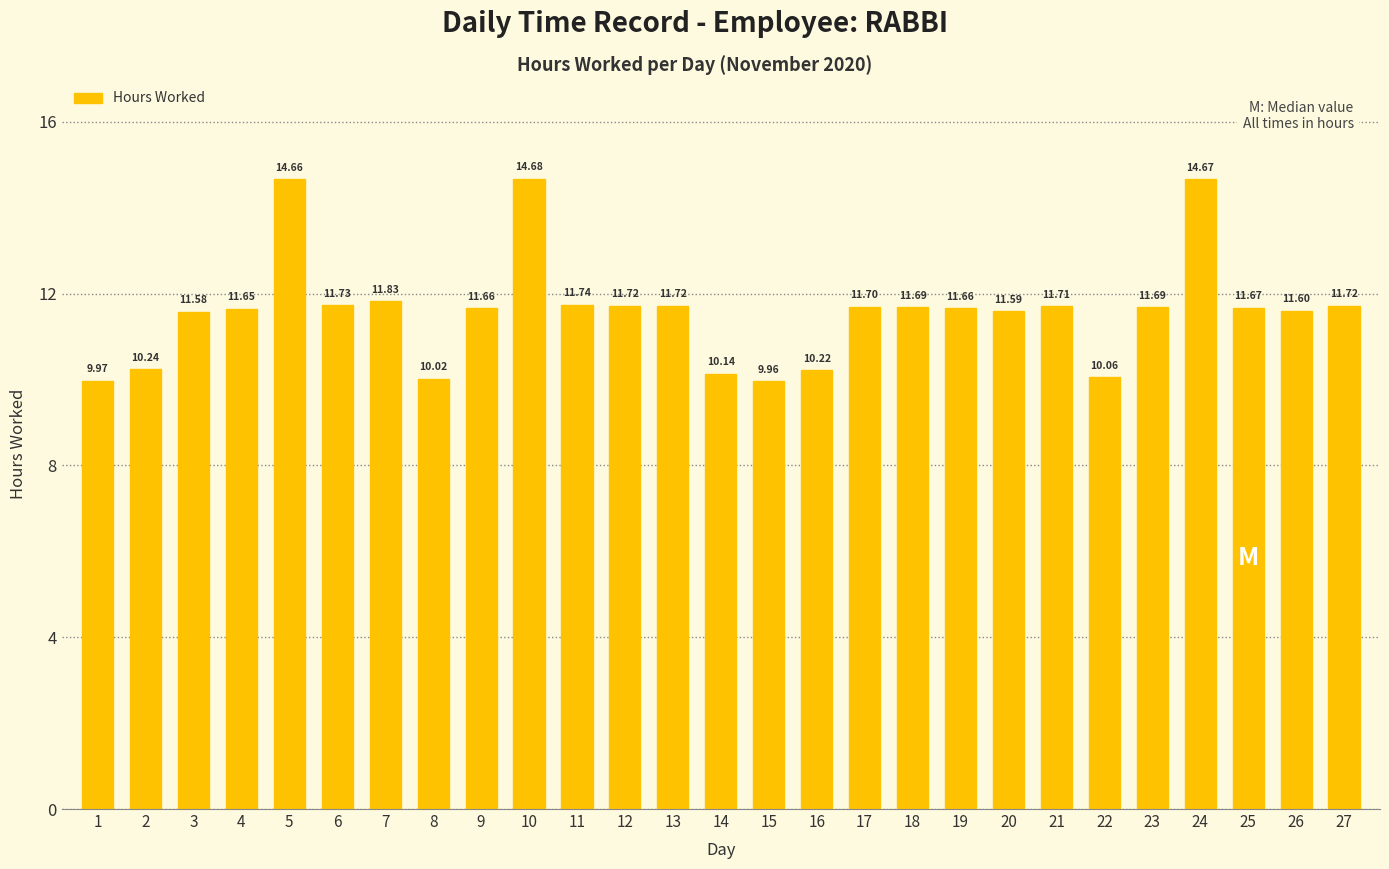

What is the difference between the maximum and minimum values?

4.7